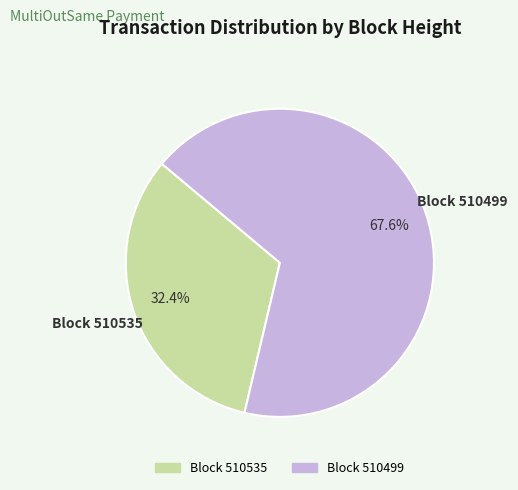

Is there any slice that represents more than half of the pie?

Yes